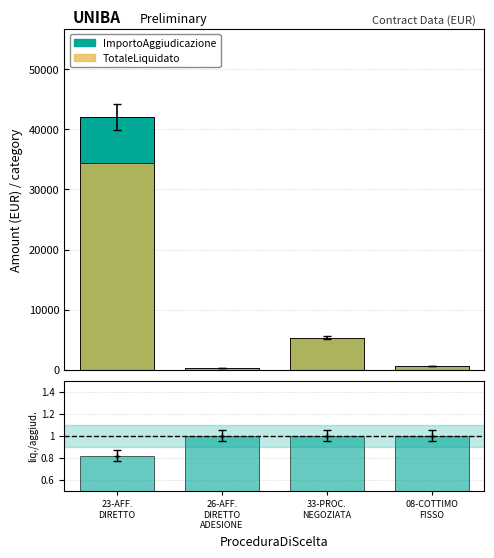

What is the total value across all series at 23-AFF.
DIRETTO?

76467.0